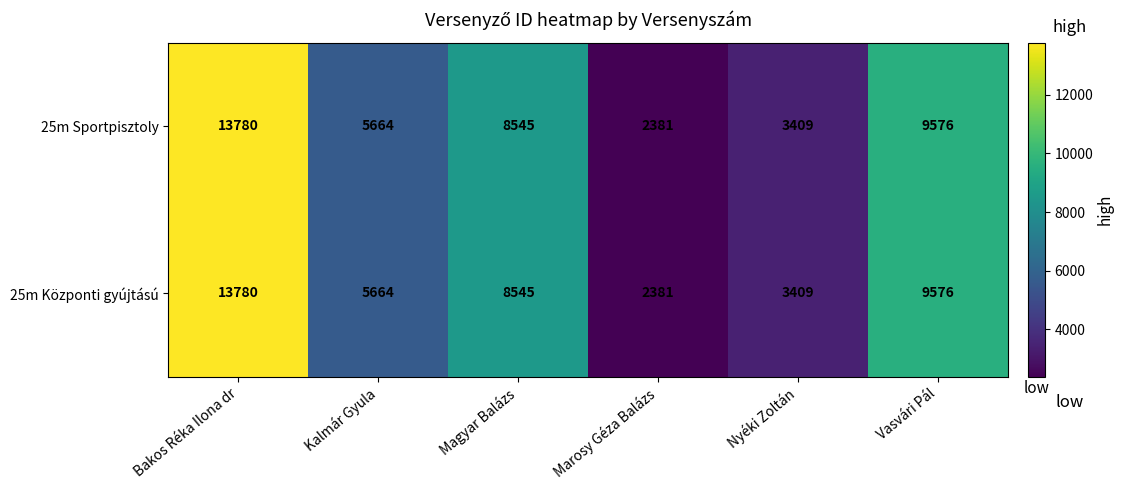

What is the minimum value shown in the chart?

2381